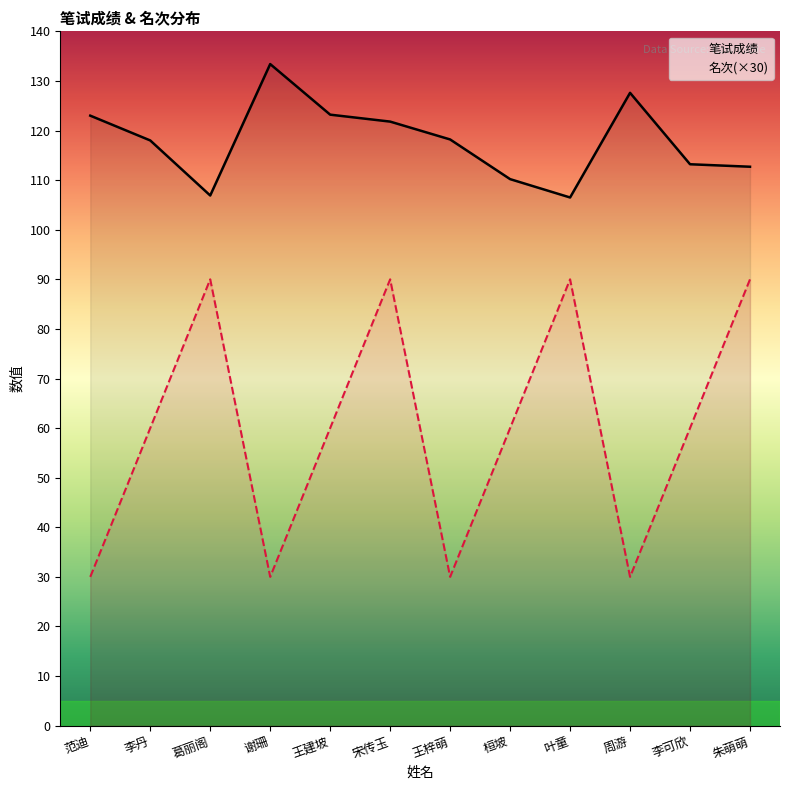

What is the label of the 3rd point from the left?

葛丽阁